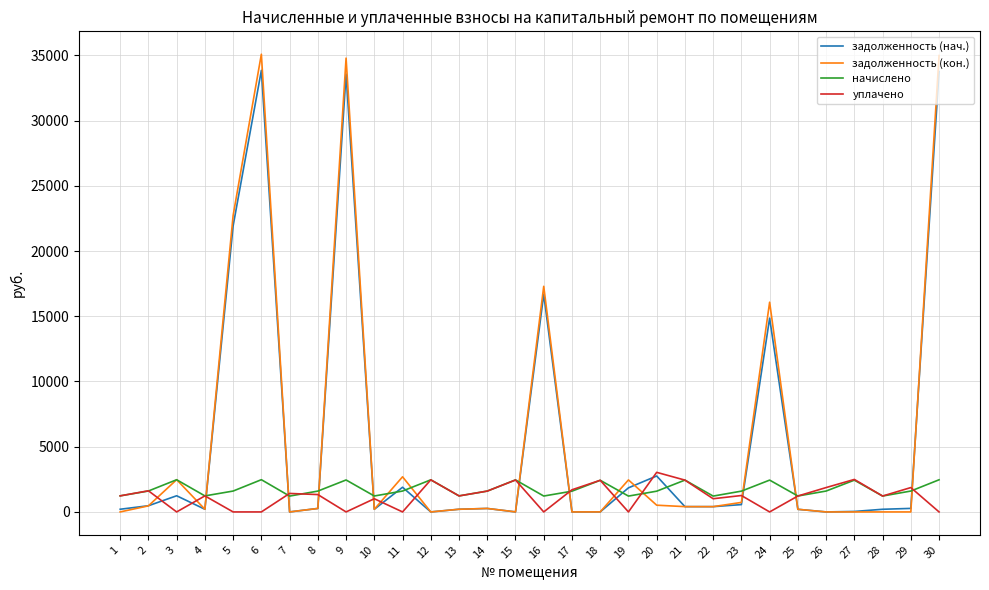

What is the greatest value displayed?

35087.1